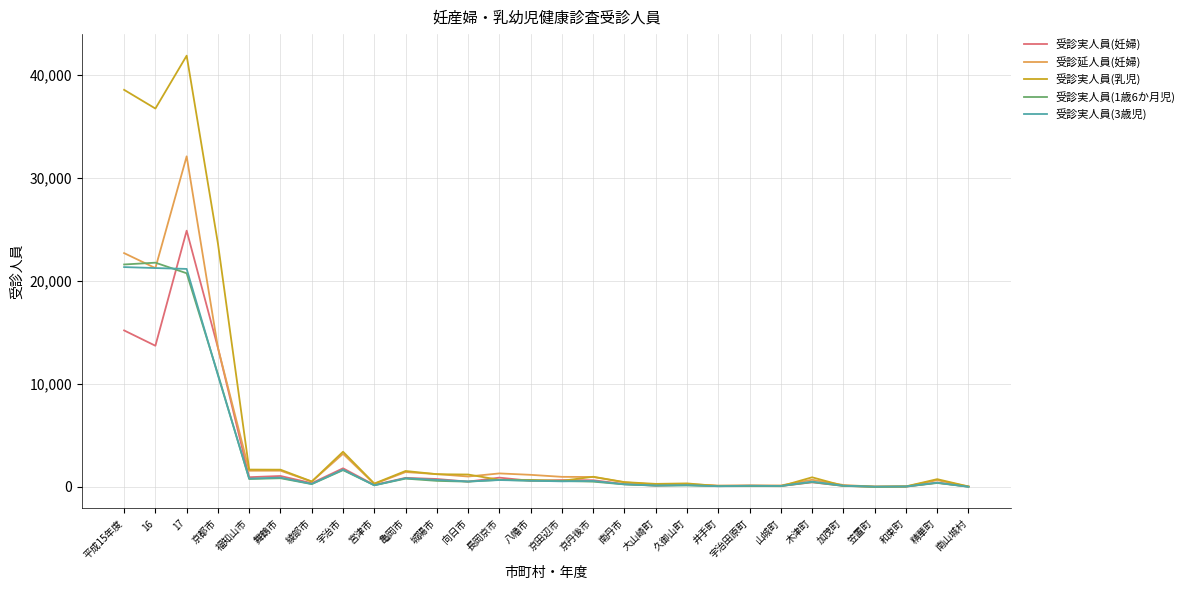

What is the difference between the maximum and minimum values in the 受診延人員(妊婦) series?

32091